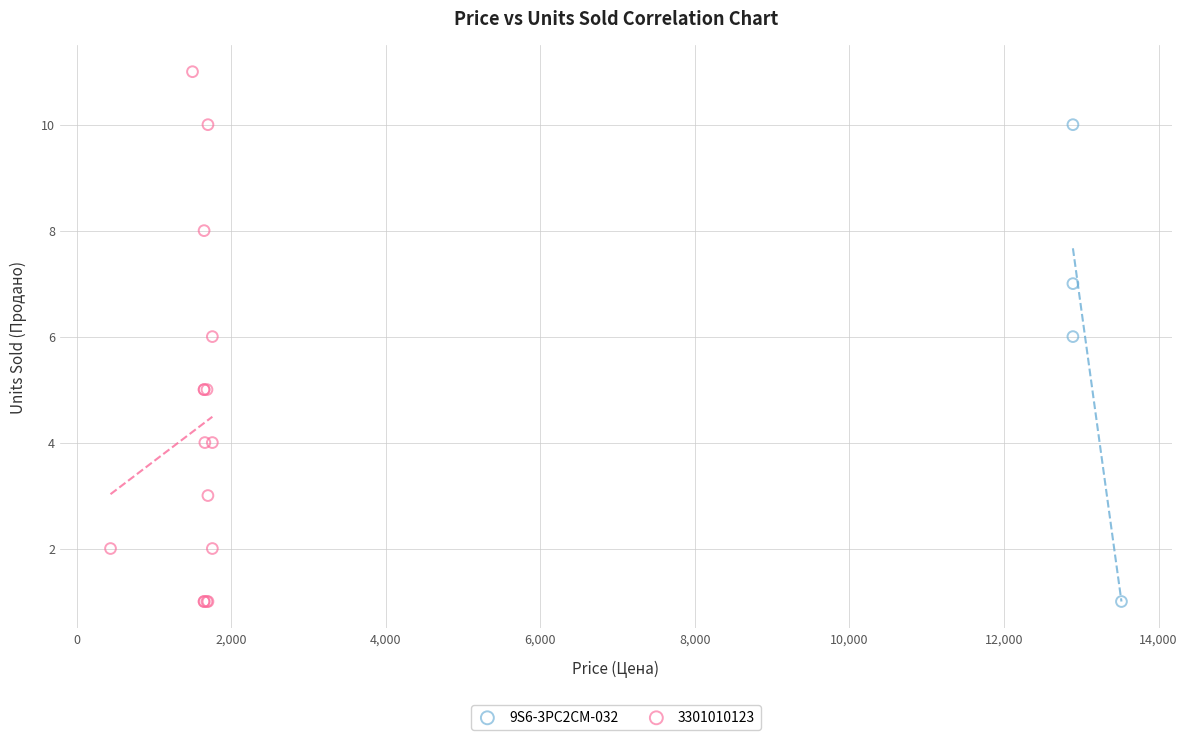

Which series has the largest Y range (max minus min)?

3301010123